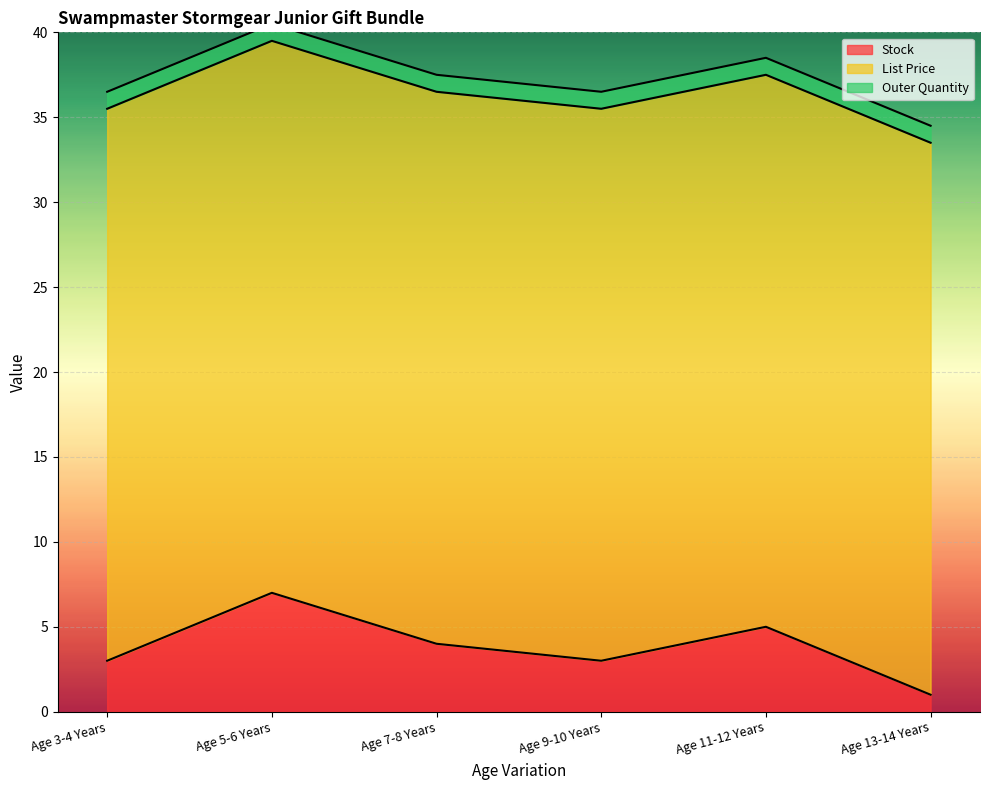

Rank the series at Age 3-4 Years from lowest to highest value.

Outer Quantity, Stock, List Price